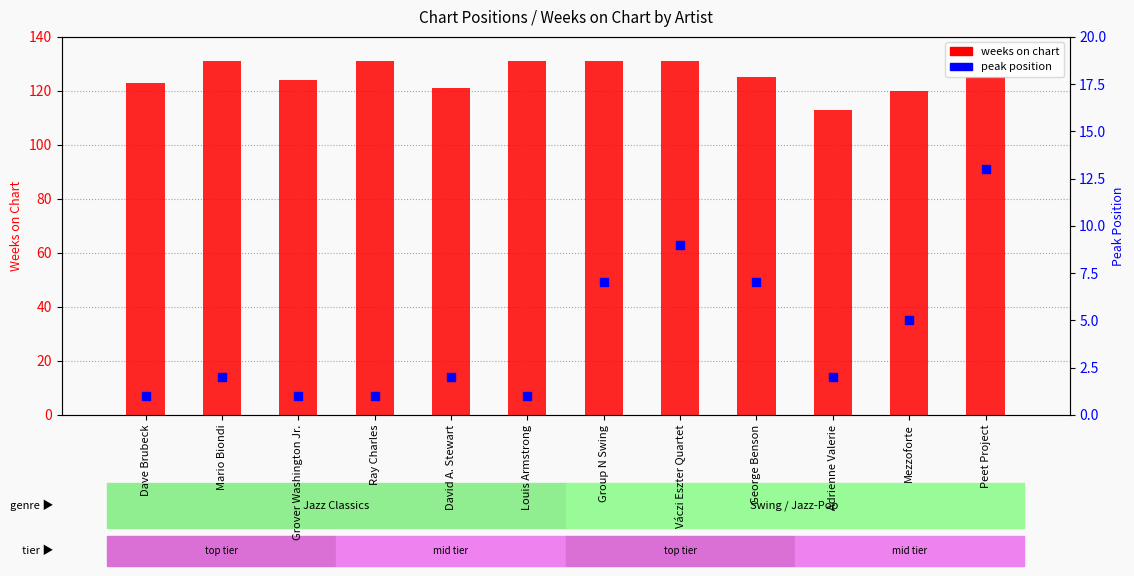

Which series contains the highest Y value?

weeks on chart